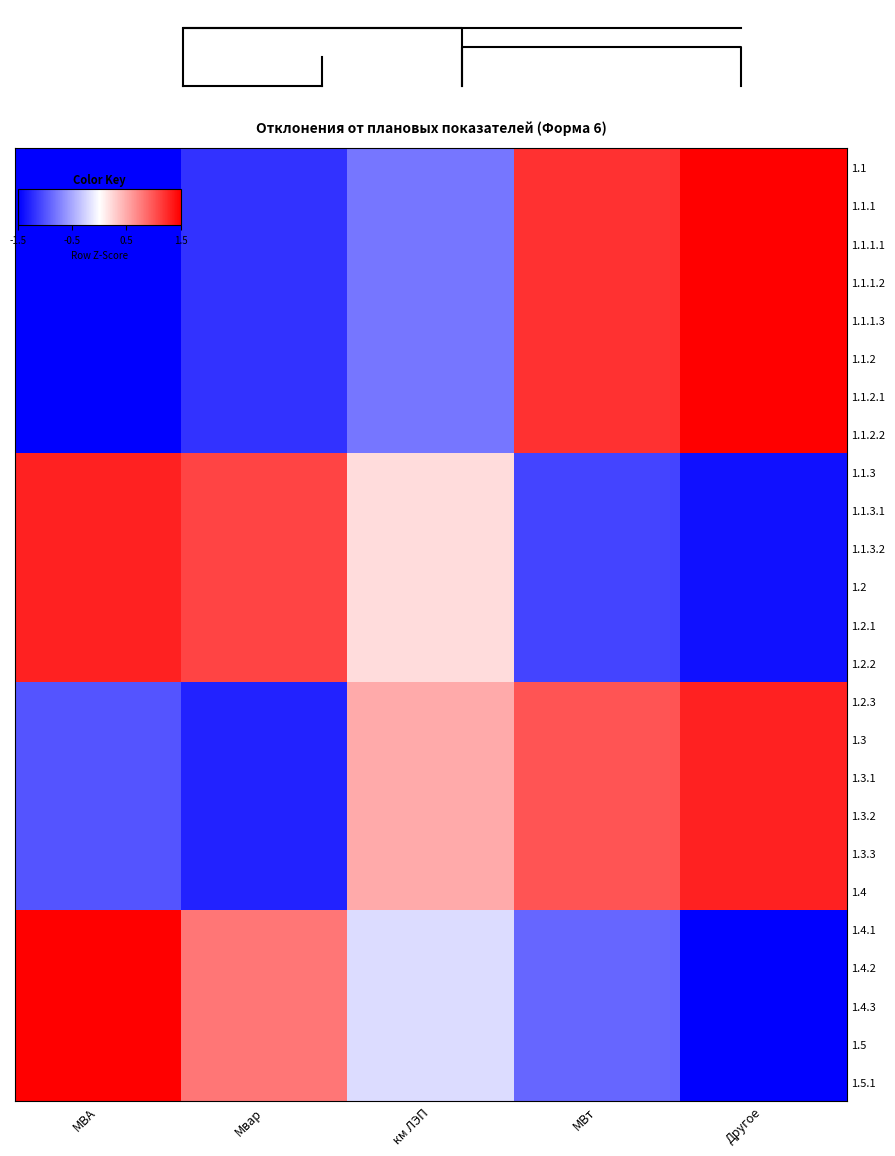

At which label does 1.4.3 first exceed 0?

МВА